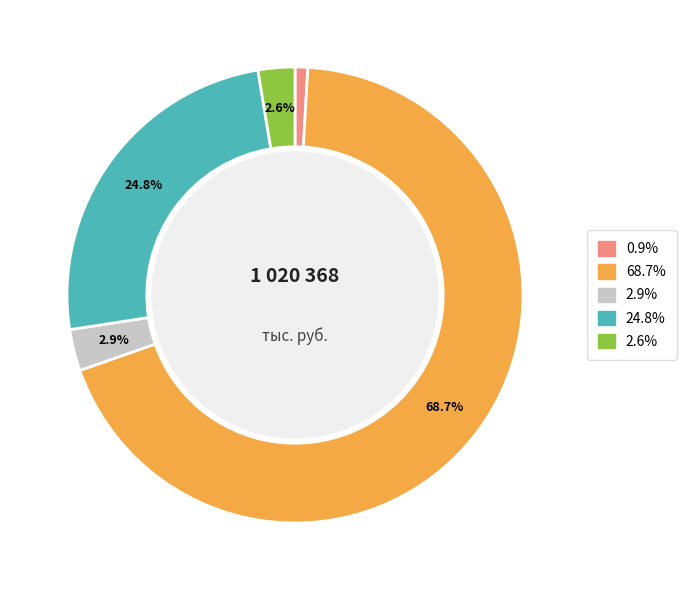

How many slices are in this pie chart?

5